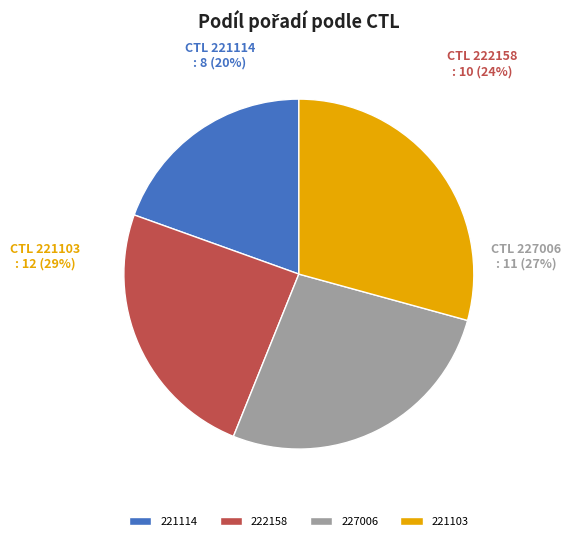

What is the largest slice in the pie chart?

221103